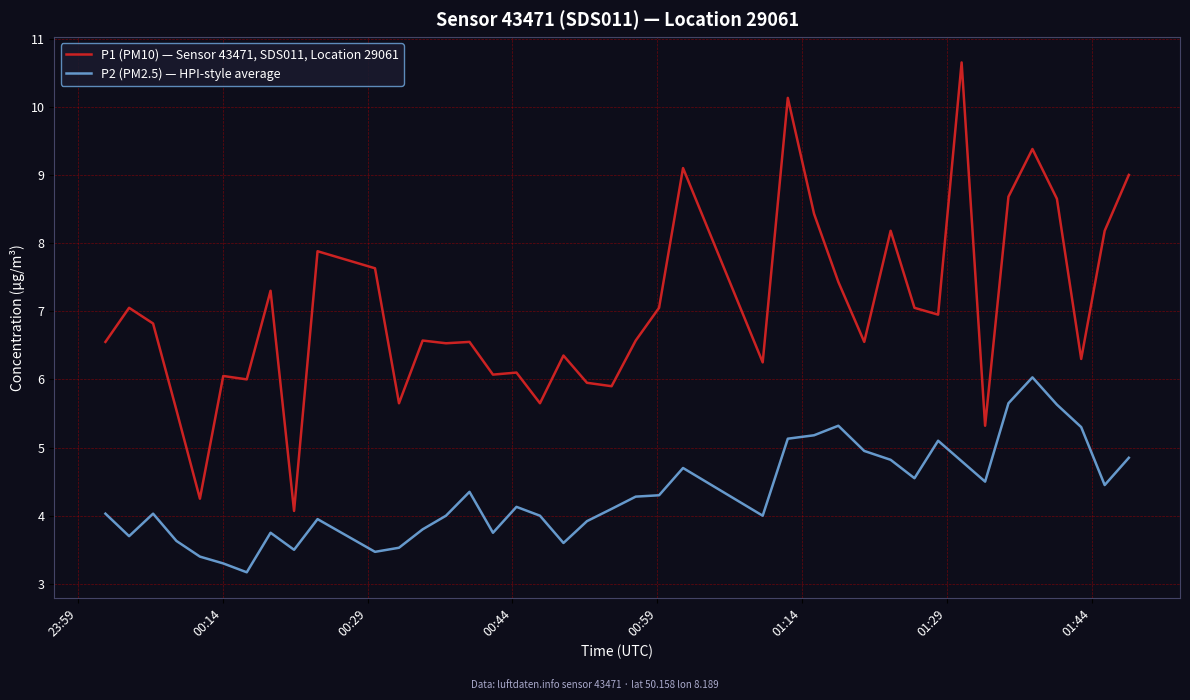

True or false: P1 (PM10) — Sensor 43471, SDS011, Location 29061 and P2 (PM2.5) — HPI-style average cross at least once.

False